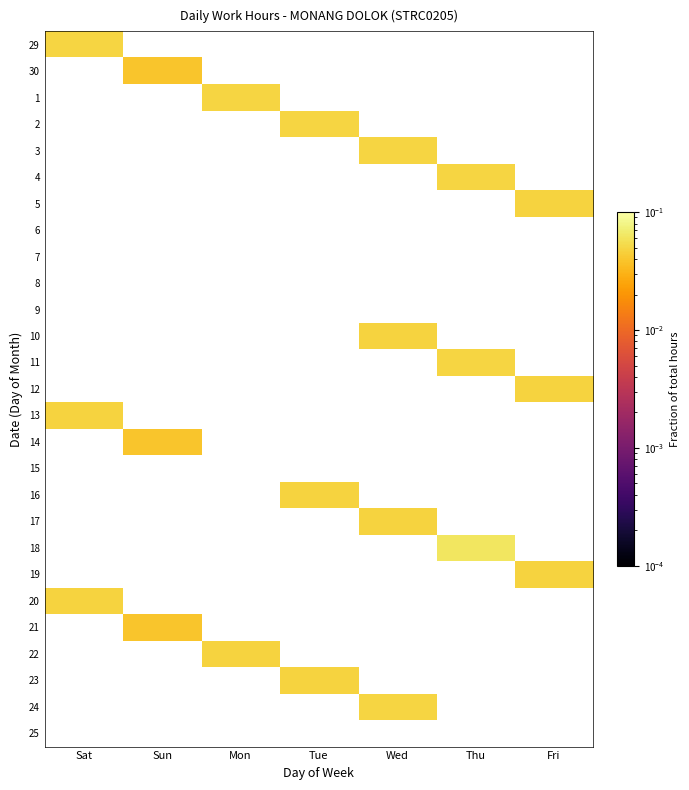

What is the greatest value displayed?

0.1